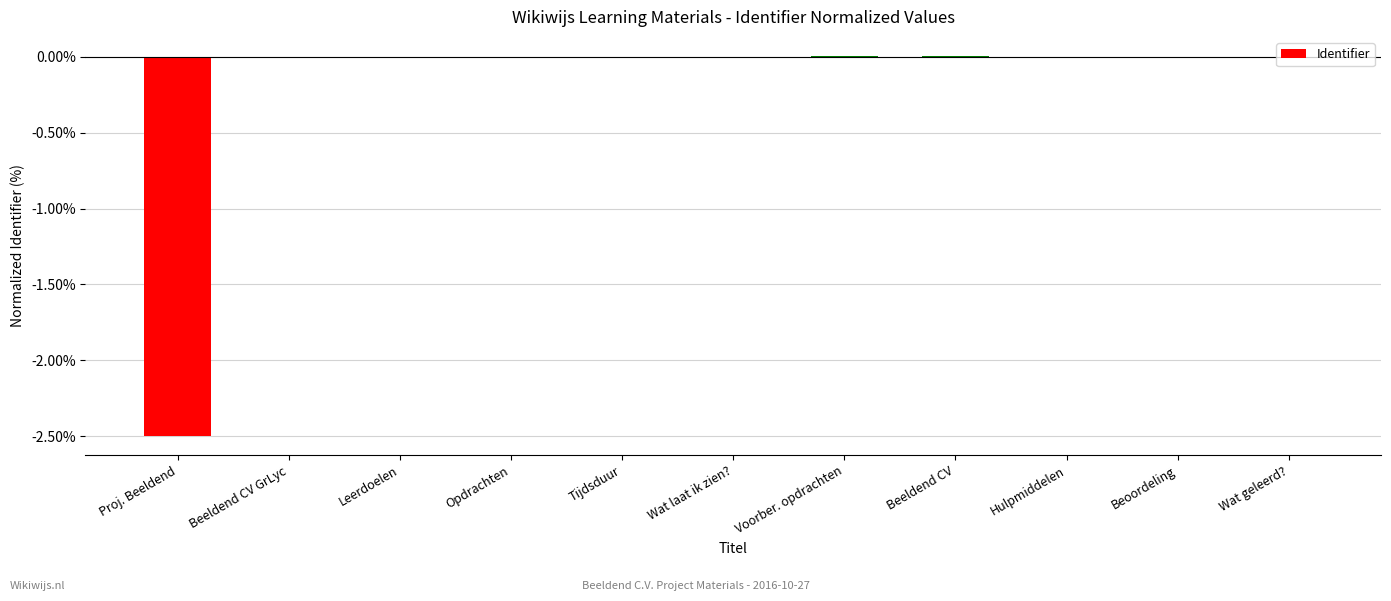

How many series are shown in this chart?

1